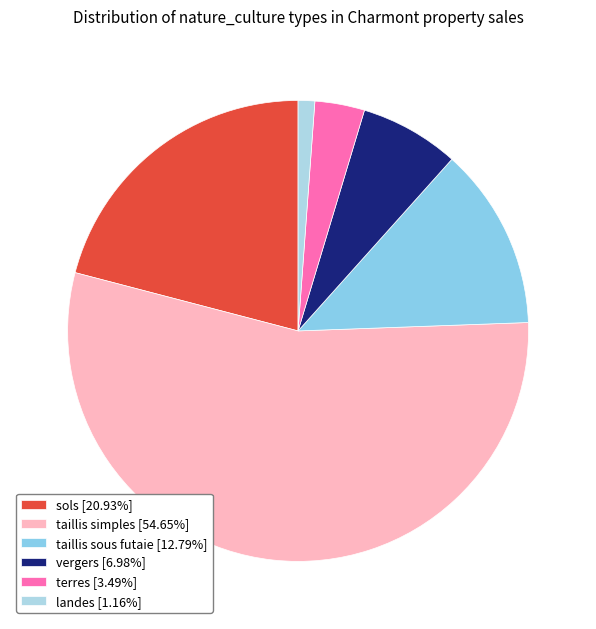

Which has a higher value, landes or vergers?

vergers